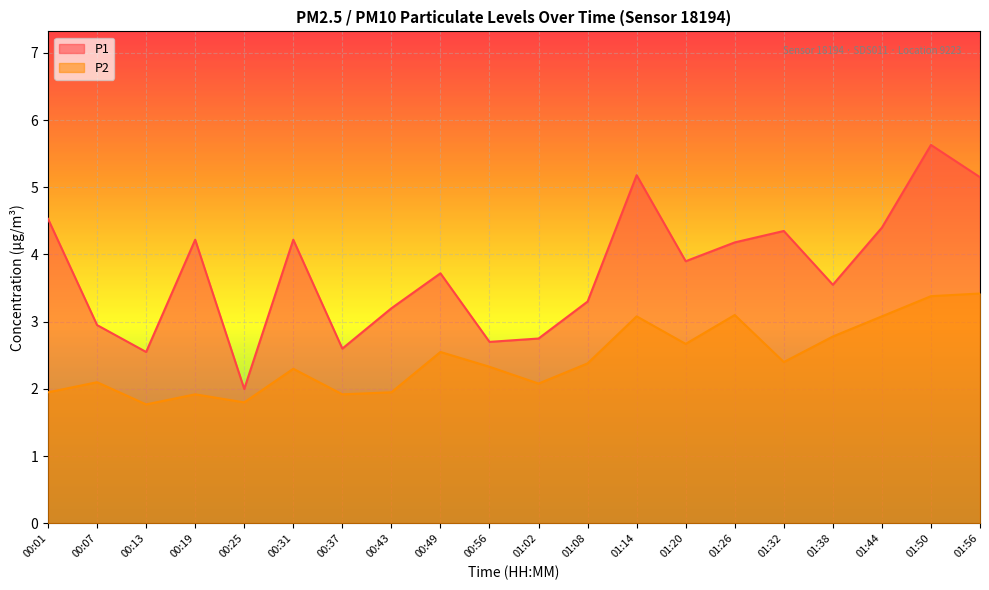

At how many categories does at least one series exceed 4?

9